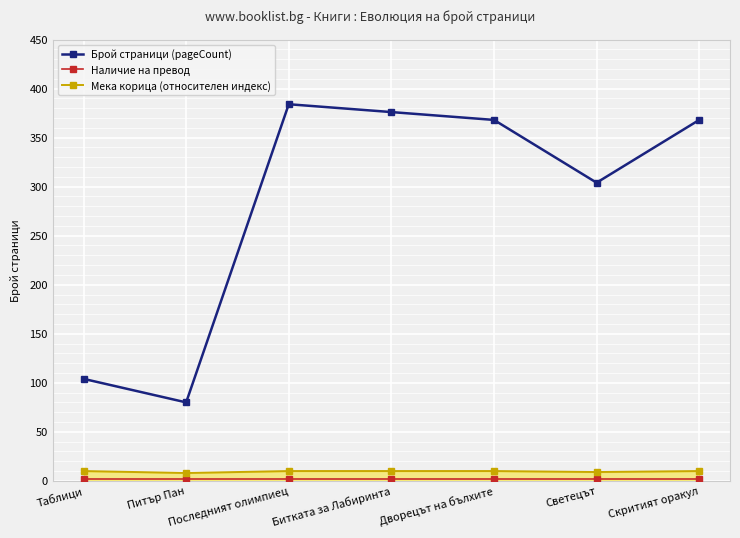

What is the greatest value displayed?

384